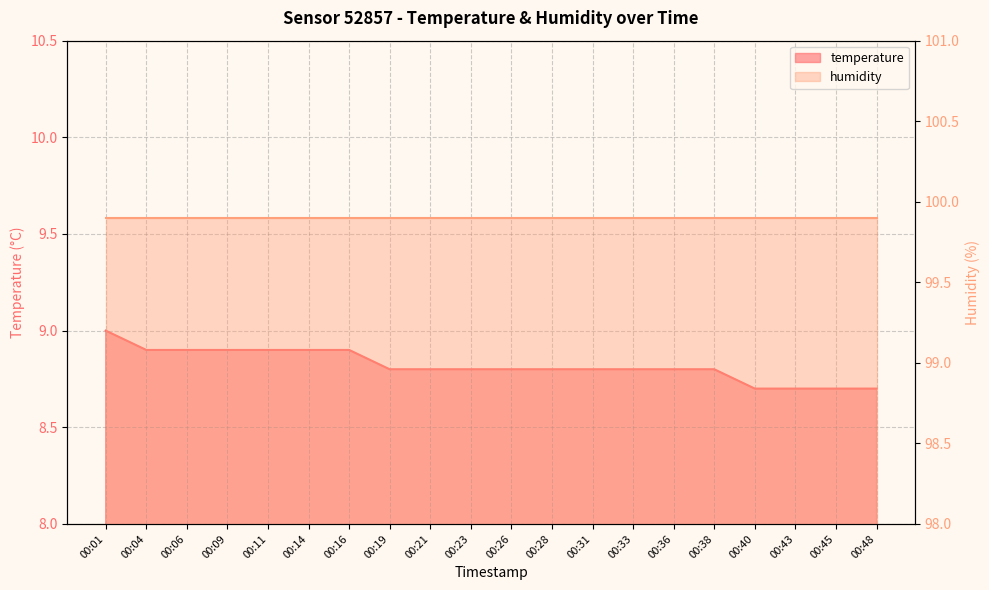

How many categories are shown in the chart?

20